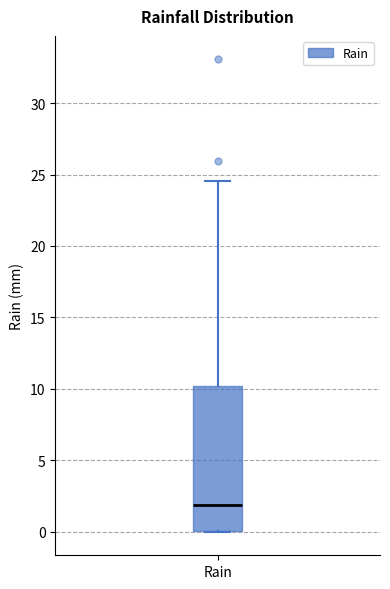

Read this box plot against the y-axis: the position of the median line, the range covered by the box, and the ends of both whiskers. The values are not printed on the chart, so give them approximately, as read against the axis.

median 2.0, box 0.0 to 10.0, whiskers 0.0 to 24.5